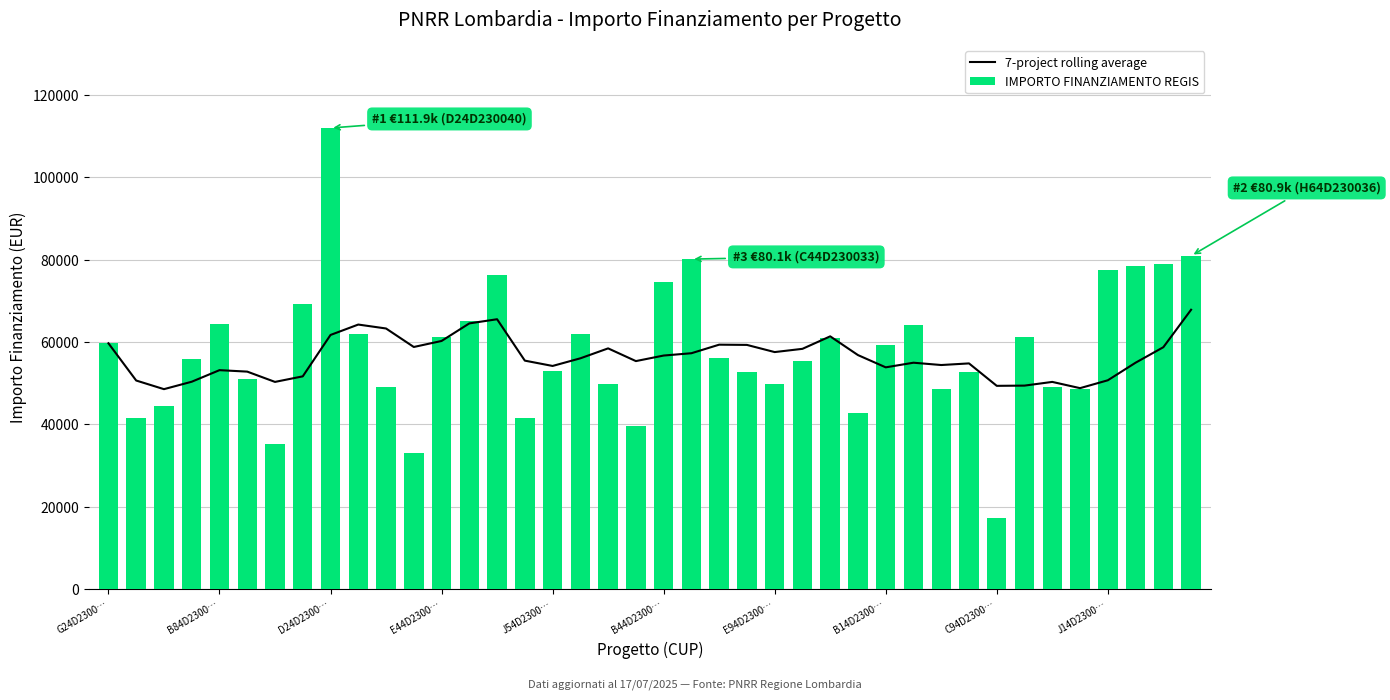

What is the total value across all series at 10?

112398.0